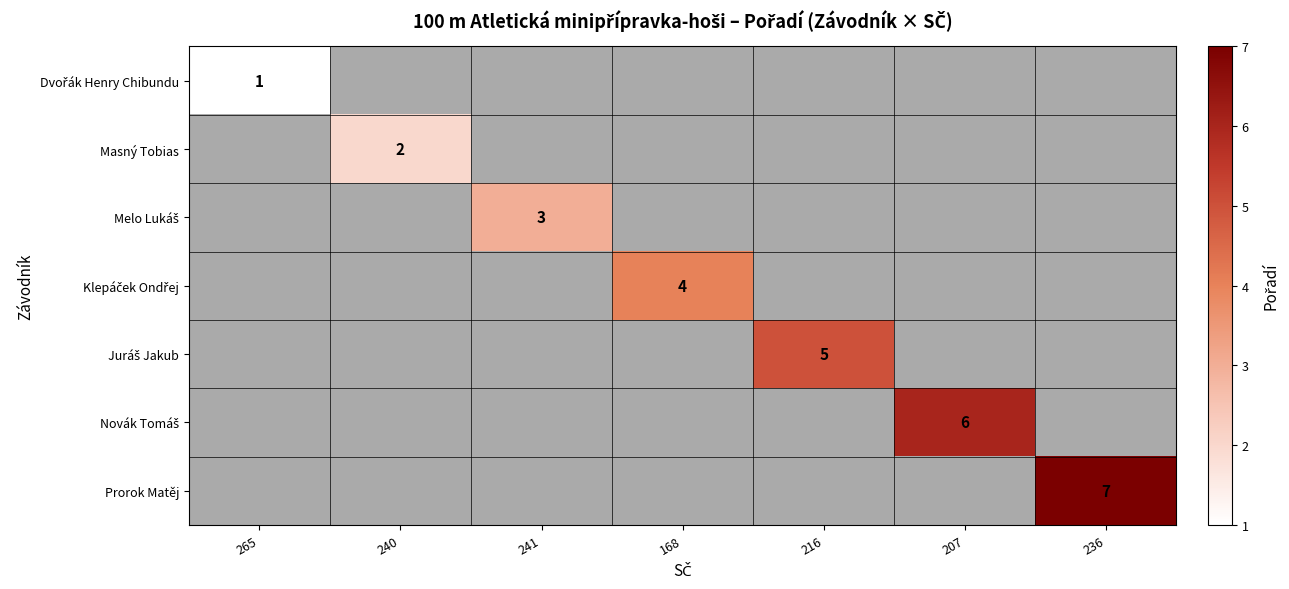

What is the difference between the highest and lowest values at 216?

5